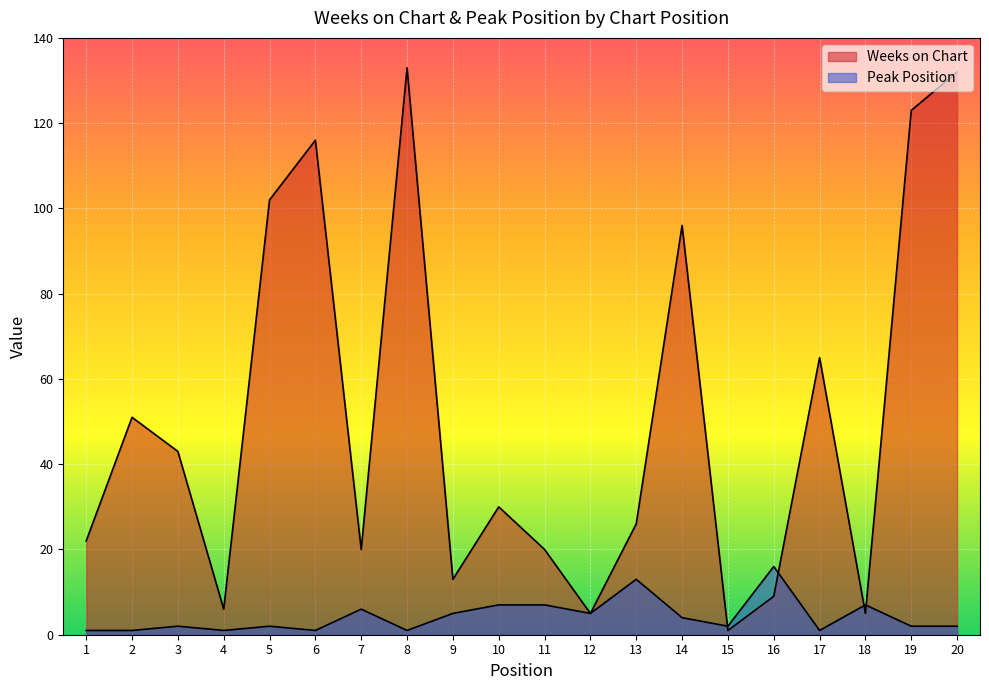

How many times do Peak Position and Weeks on Chart cross each other?

4